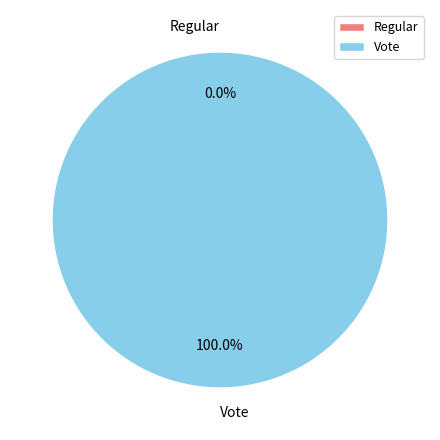

Rank the categories by value from lowest to highest.

Regular, Vote